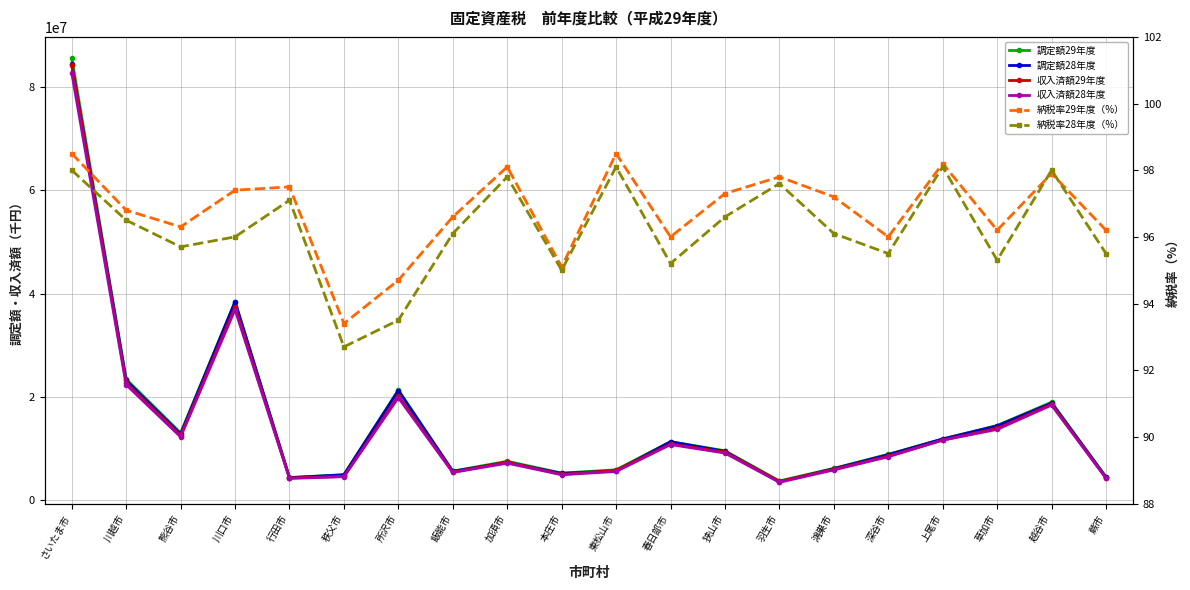

How many values in the 納税率29年度（%） series exceed 97?

10